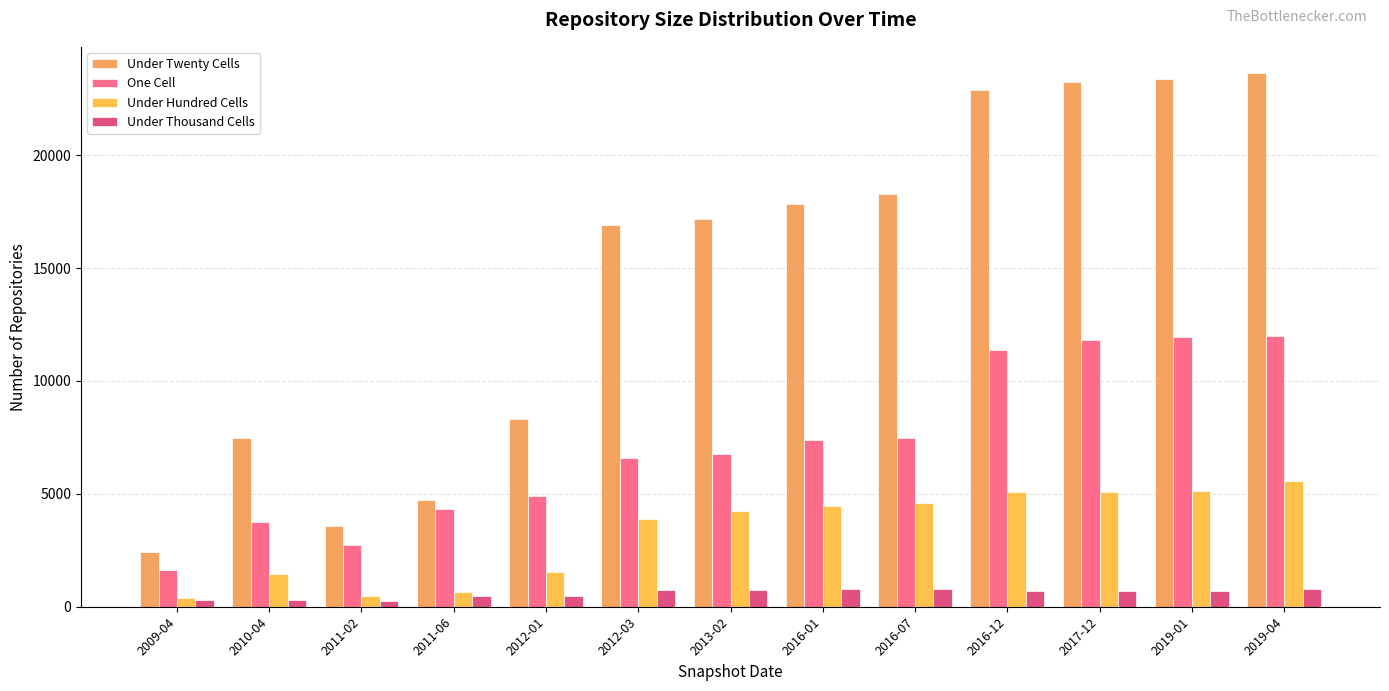

Which series changed the most between 2012-01 and 2017-12?

Under Twenty Cells